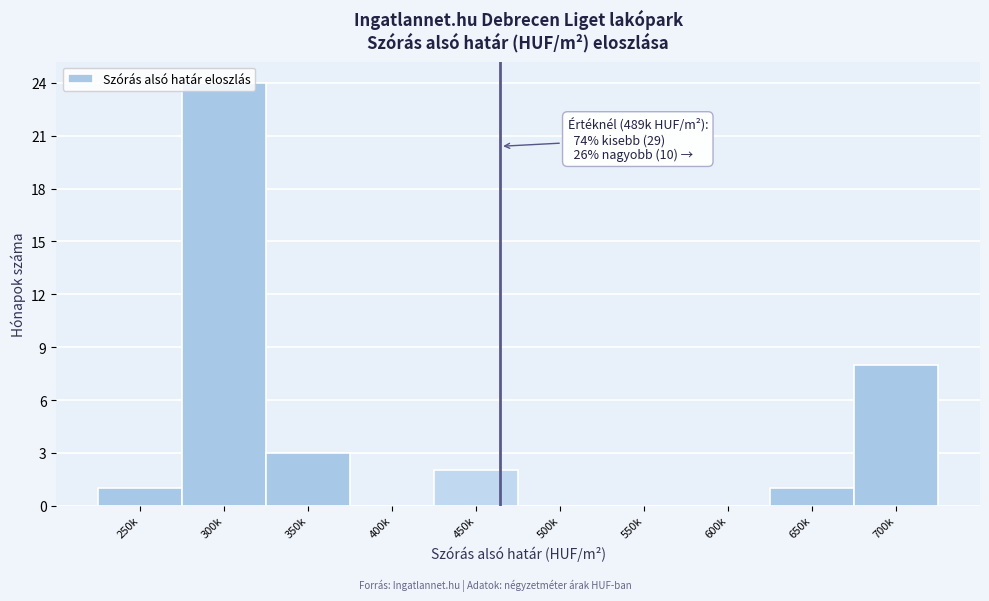

Which label corresponds to the largest value in the chart?

300k